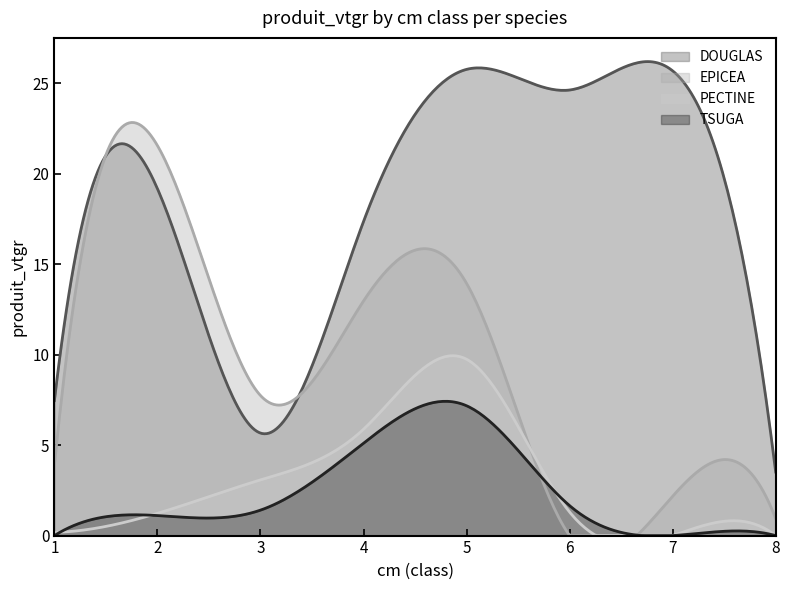

True or false: PECTINE and DOUGLAS cross at least once.

False